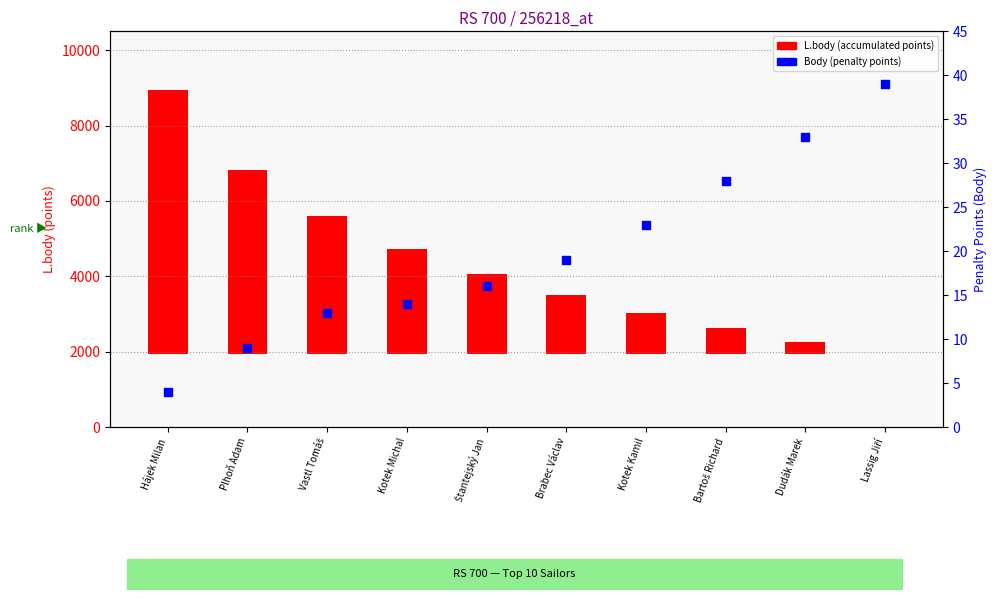

What is the change in value from Vastl Tomáš to Dudák Marek?

+20